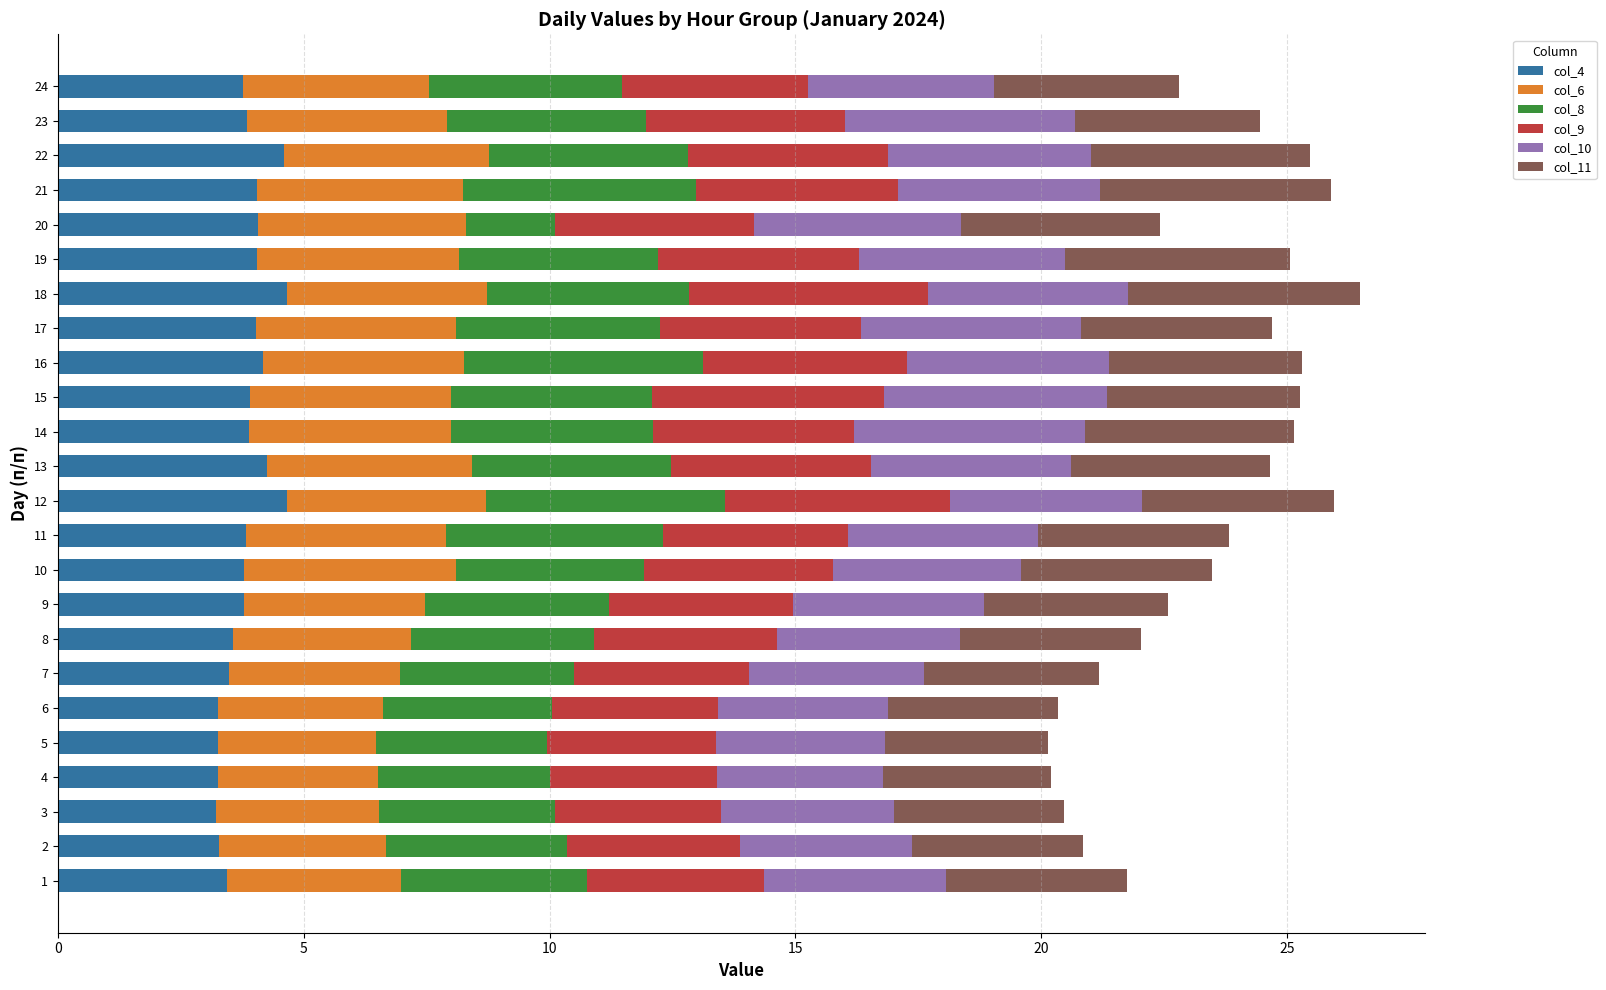

What is the highest value of the col_4 series?

4.7